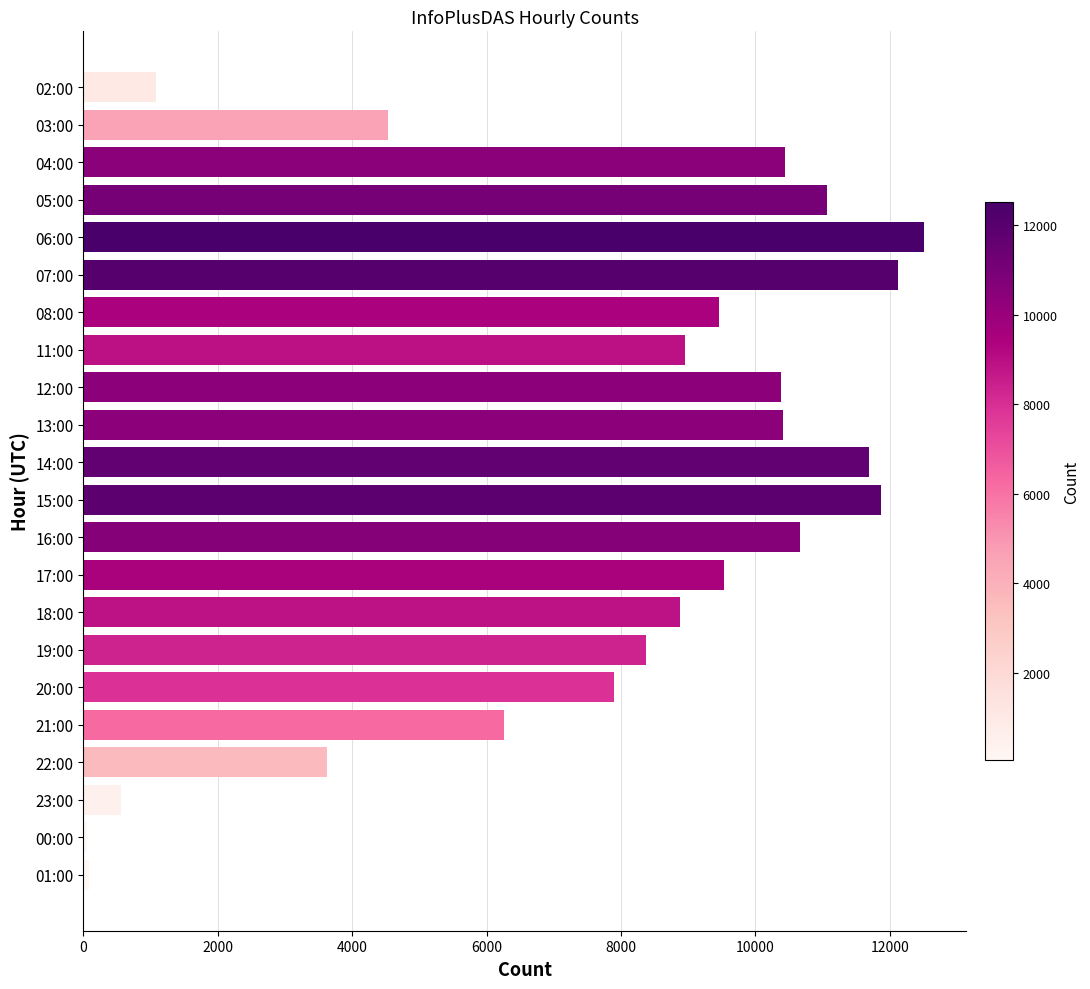

True or false: the data shows 2662 at 04:00.

False